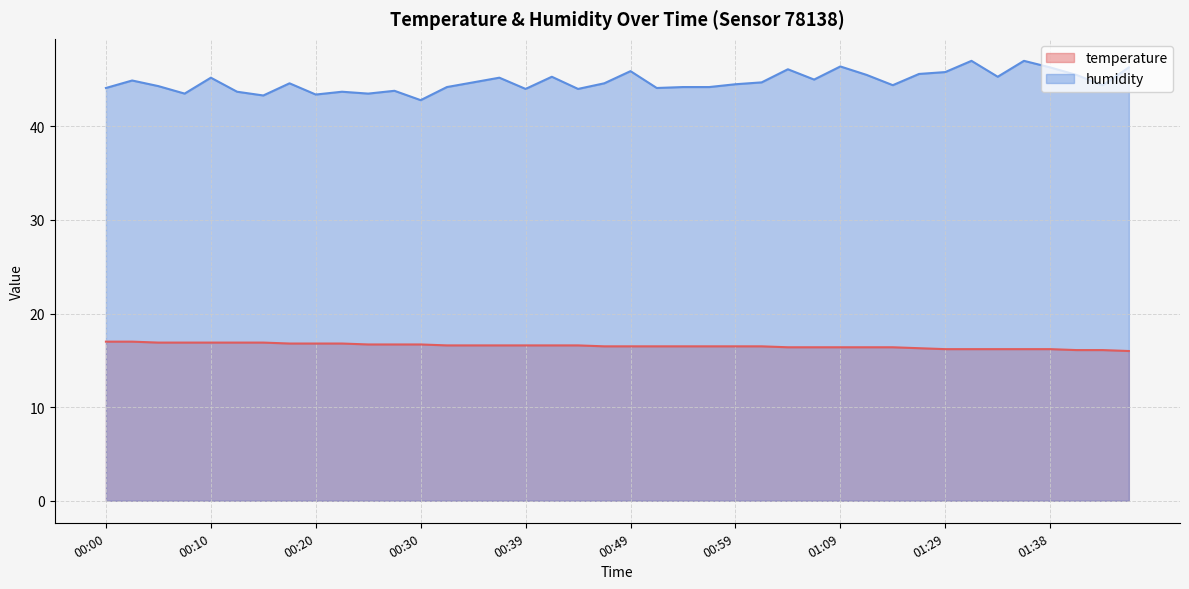

How many distinct data groups are displayed?

2